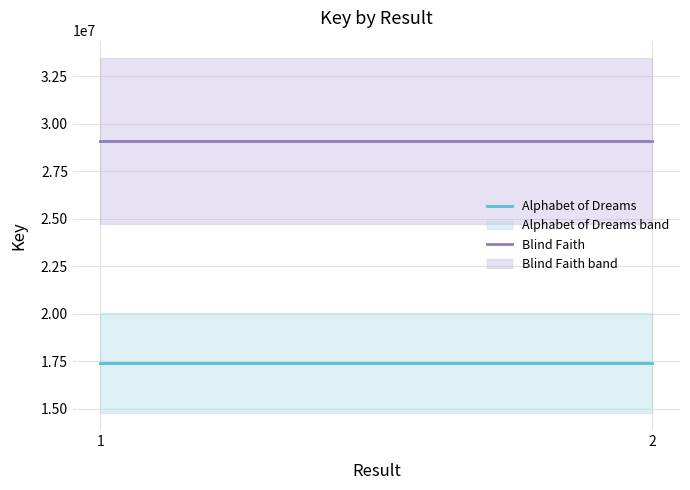

What is the sum of all Alphabet of Dreams values?

34821854